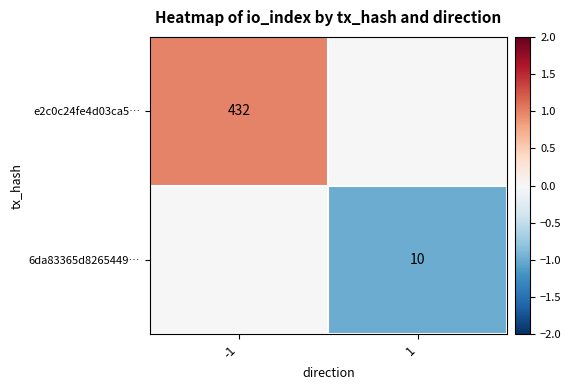

The value of e2c0c24fe4d03ca5… at -1 is 295. True or false?

False